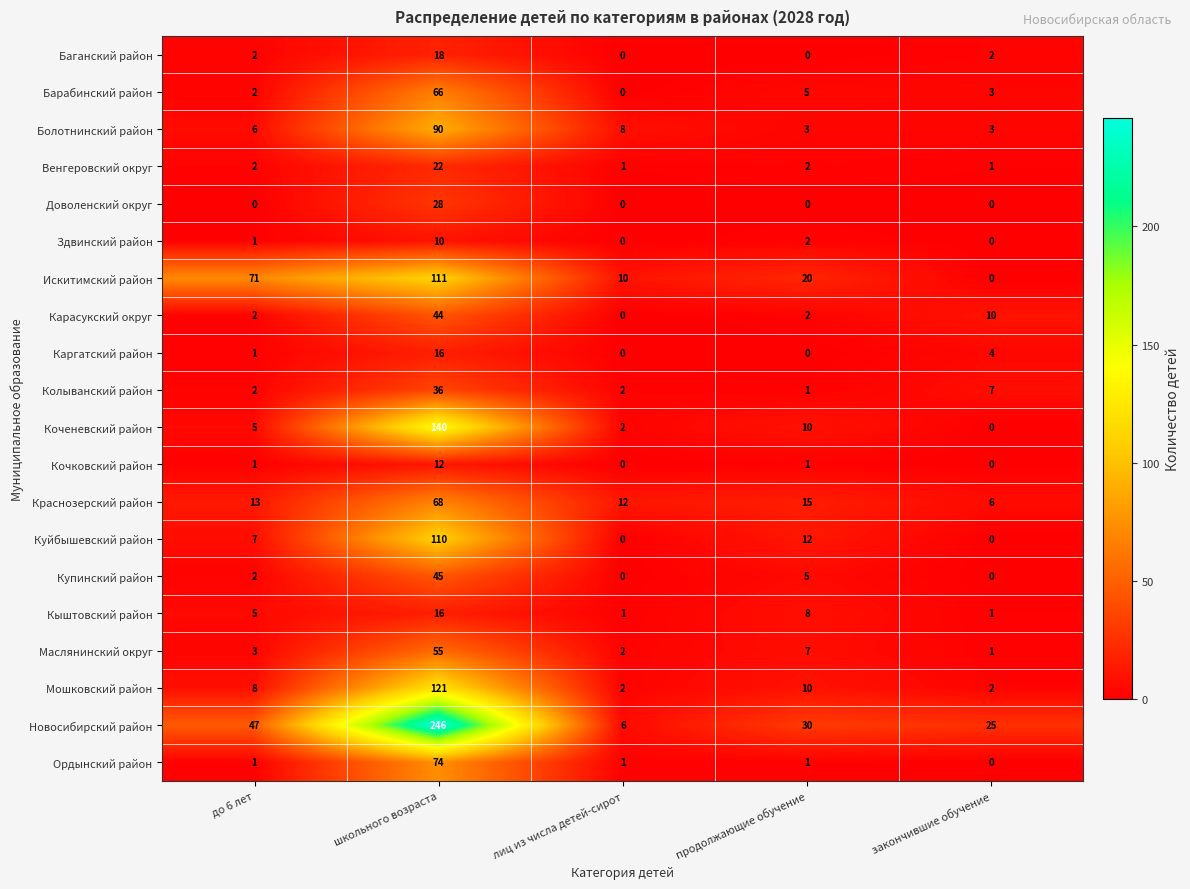

At which label does Купинский район reach its peak?

школьного возраста